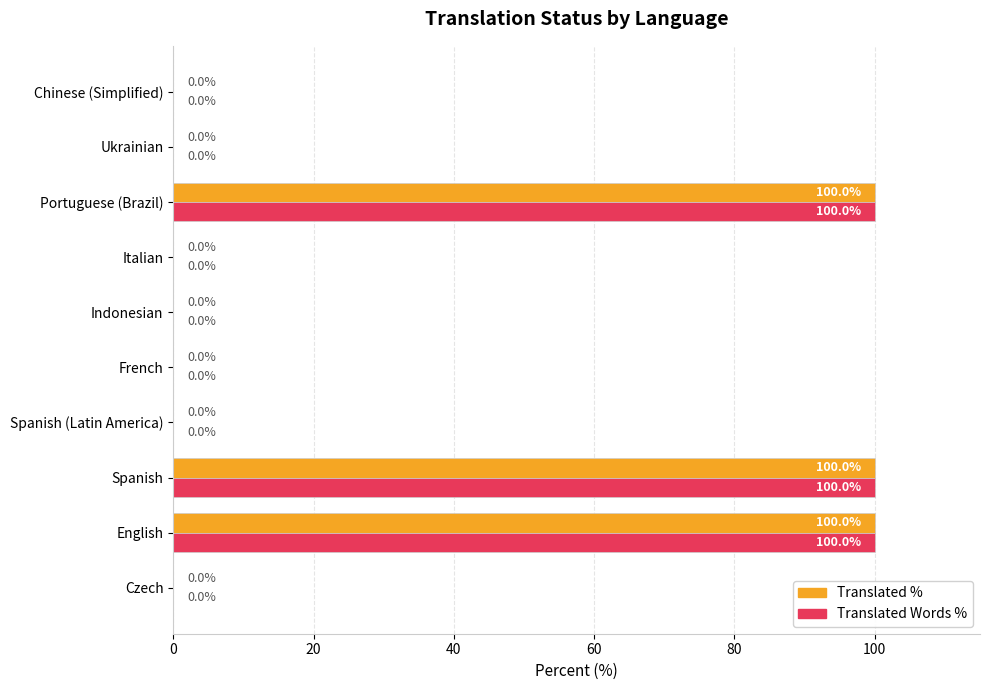

Is the value of Translated % at Indonesian greater than the value of Translated Words % at Spanish?

No